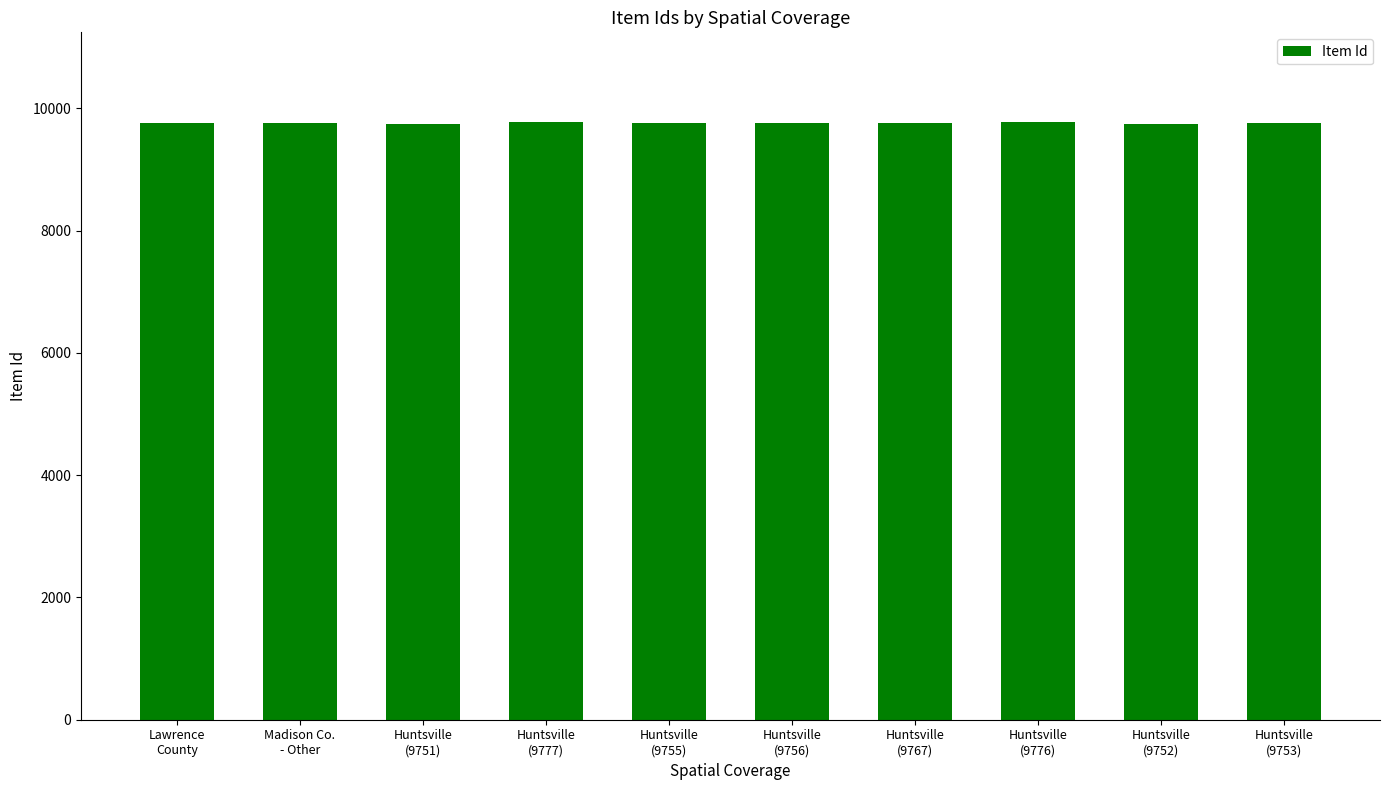

The chart shows a value of 6179 at Lawrence
County. True or false?

False